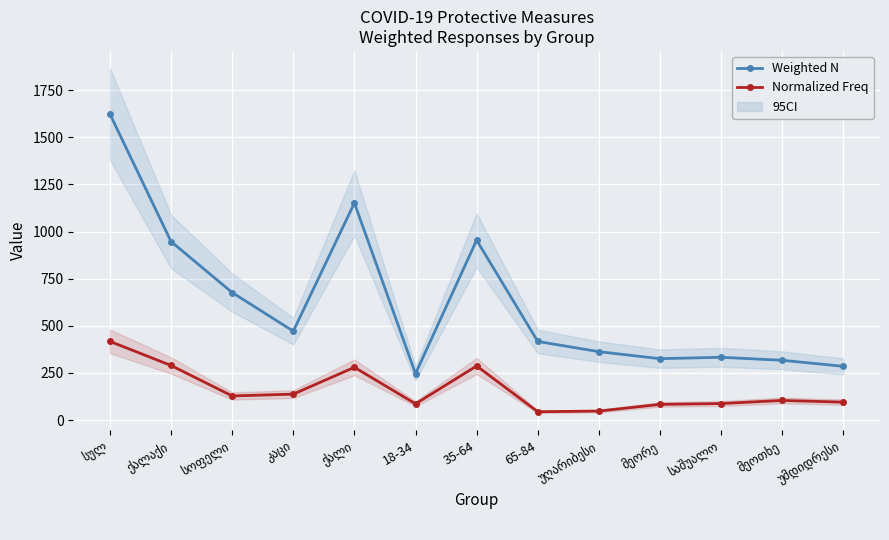

The value of Normalized Freq at სულ is 152.0. True or false?

False